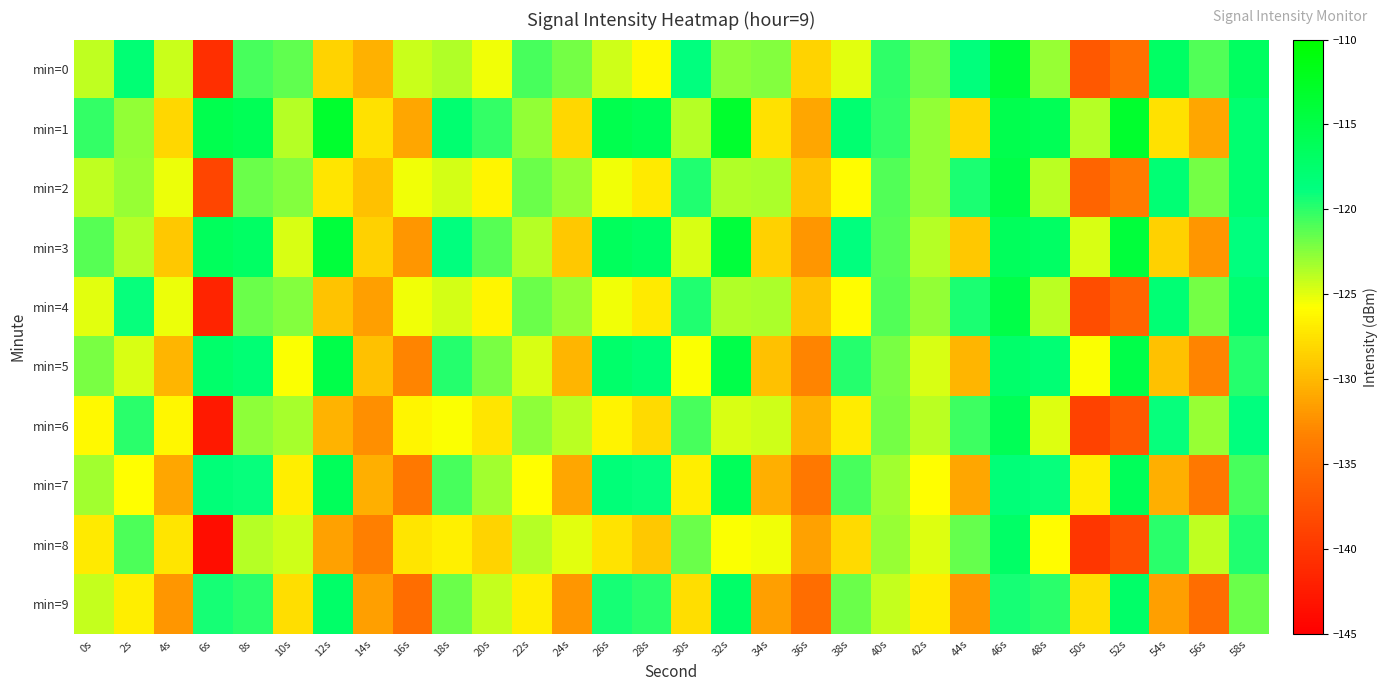

Reading left to right, what are all the values shown in this chart?

min=0: 0s=-124.0	2s=-117.9	4s=-124.3	6s=-140.7	8s=-120.7	10s=-121.4	12s=-128.3	14s=-130.5	16s=-124.3	18s=-123.6	20s=-125.3	22s=-120.7	24s=-121.9	26s=-124.4	28s=-126.0	30s=-118.7	32s=-122.7	34s=-122.4	36s=-128.3	38s=-124.9	40s=-120.0	42s=-121.8	44s=-118.5	46s=-114.0	48s=-122.9	50s=-137.0	52s=-134.8	54s=-116.9	56s=-121.0	58s=-116.7
min=1: 0s=-120.2	2s=-122.7	4s=-128.1	6s=-115.3	8s=-116.0	10s=-123.7	12s=-113.2	14s=-127.5	16s=-131.1	18s=-117.7	20s=-120.2	22s=-122.7	24s=-128.1	26s=-115.3	28s=-116.0	30s=-123.7	32s=-113.2	34s=-127.5	36s=-131.1	38s=-117.7	40s=-120.2	42s=-122.7	44s=-128.1	46s=-115.3	48s=-116.0	50s=-123.7	52s=-113.2	54s=-127.5	56s=-131.1	58s=-117.7
min=2: 0s=-124.0	2s=-122.9	4s=-125.3	6s=-138.7	8s=-121.7	10s=-122.4	12s=-127.3	14s=-129.5	16s=-125.3	18s=-124.6	20s=-126.3	22s=-121.7	24s=-122.9	26s=-125.4	28s=-127.0	30s=-119.7	32s=-123.7	34s=-123.4	36s=-129.3	38s=-125.9	40s=-121.0	42s=-122.8	44s=-119.5	46s=-115.0	48s=-123.9	50s=-136.0	52s=-133.8	54s=-117.9	56s=-122.0	58s=-117.7
min=3: 0s=-121.2	2s=-123.7	4s=-129.1	6s=-116.3	8s=-117.0	10s=-124.7	12s=-114.2	14s=-128.5	16s=-132.1	18s=-118.7	20s=-121.2	22s=-123.7	24s=-129.1	26s=-116.3	28s=-117.0	30s=-124.7	32s=-114.2	34s=-128.5	36s=-132.1	38s=-118.7	40s=-121.2	42s=-123.7	44s=-129.1	46s=-116.3	48s=-117.0	50s=-124.7	52s=-114.2	54s=-128.5	56s=-132.1	58s=-118.7
min=4: 0s=-125.0	2s=-118.9	4s=-125.3	6s=-141.7	8s=-121.7	10s=-122.4	12s=-129.3	14s=-131.5	16s=-125.3	18s=-124.6	20s=-126.3	22s=-121.7	24s=-122.9	26s=-125.4	28s=-127.0	30s=-119.7	32s=-123.7	34s=-123.4	36s=-129.3	38s=-125.9	40s=-121.0	42s=-122.8	44s=-119.5	46s=-115.0	48s=-123.9	50s=-138.0	52s=-135.8	54s=-117.9	56s=-122.0	58s=-117.7
min=5: 0s=-122.2	2s=-124.7	4s=-130.1	6s=-117.3	8s=-118.0	10s=-125.7	12s=-115.2	14s=-129.5	16s=-133.1	18s=-119.7	20s=-122.2	22s=-124.7	24s=-130.1	26s=-117.3	28s=-118.0	30s=-125.7	32s=-115.2	34s=-129.5	36s=-133.1	38s=-119.7	40s=-122.2	42s=-124.7	44s=-130.1	46s=-117.3	48s=-118.0	50s=-125.7	52s=-115.2	54s=-129.5	56s=-133.1	58s=-119.7
min=6: 0s=-126.0	2s=-119.9	4s=-126.3	6s=-142.7	8s=-122.7	10s=-123.4	12s=-130.3	14s=-132.5	16s=-126.3	18s=-125.6	20s=-127.3	22s=-122.7	24s=-123.9	26s=-126.4	28s=-128.0	30s=-120.7	32s=-124.7	34s=-124.4	36s=-130.3	38s=-126.9	40s=-122.0	42s=-123.8	44s=-120.5	46s=-116.0	48s=-124.9	50s=-139.0	52s=-136.8	54s=-118.9	56s=-123.0	58s=-118.7
min=7: 0s=-123.2	2s=-125.7	4s=-131.1	6s=-118.3	8s=-119.0	10s=-126.7	12s=-116.2	14s=-130.5	16s=-134.1	18s=-120.7	20s=-123.2	22s=-125.7	24s=-131.1	26s=-118.3	28s=-119.0	30s=-126.7	32s=-116.2	34s=-130.5	36s=-134.1	38s=-120.7	40s=-123.2	42s=-125.7	44s=-131.1	46s=-118.3	48s=-119.0	50s=-126.7	52s=-116.2	54s=-130.5	56s=-134.1	58s=-120.7
min=8: 0s=-127.0	2s=-120.9	4s=-127.3	6s=-143.7	8s=-123.7	10s=-124.4	12s=-131.3	14s=-133.5	16s=-127.3	18s=-126.6	20s=-128.3	22s=-123.7	24s=-124.9	26s=-127.4	28s=-129.0	30s=-121.7	32s=-125.7	34s=-125.4	36s=-131.3	38s=-127.9	40s=-123.0	42s=-124.8	44s=-121.5	46s=-117.0	48s=-125.9	50s=-140.0	52s=-137.8	54s=-119.9	56s=-124.0	58s=-119.7
min=9: 0s=-124.2	2s=-126.7	4s=-132.1	6s=-119.3	8s=-120.0	10s=-127.7	12s=-117.2	14s=-131.5	16s=-135.1	18s=-121.7	20s=-124.2	22s=-126.7	24s=-132.1	26s=-119.3	28s=-120.0	30s=-127.7	32s=-117.2	34s=-131.5	36s=-135.1	38s=-121.7	40s=-124.2	42s=-126.7	44s=-132.1	46s=-119.3	48s=-120.0	50s=-127.7	52s=-117.2	54s=-131.5	56s=-135.1	58s=-121.7